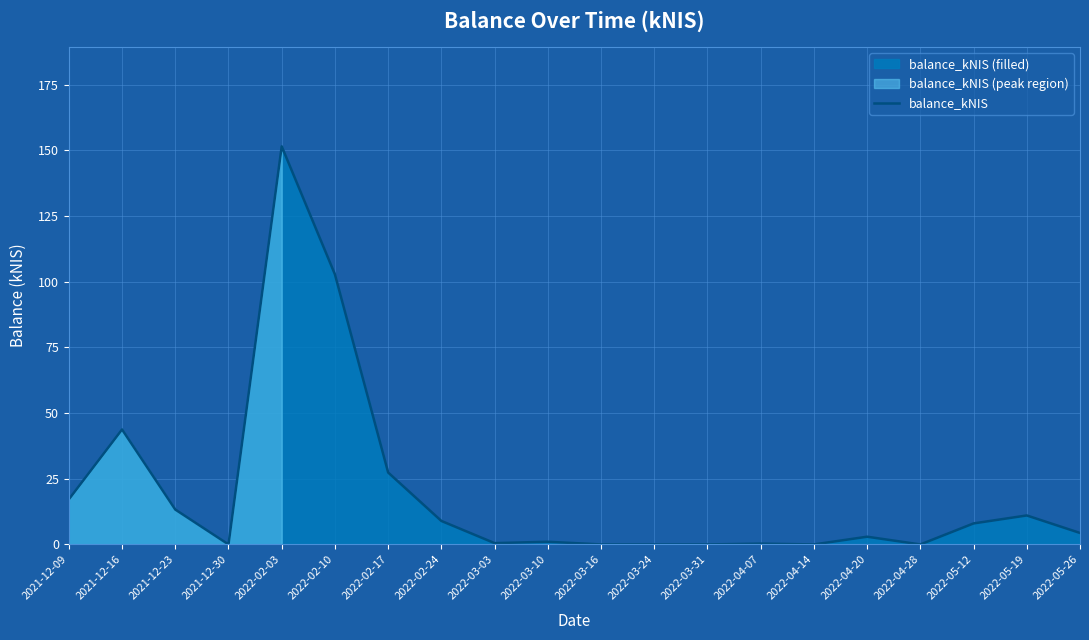

What is the label of the 19th point from the left?

2022-05-19